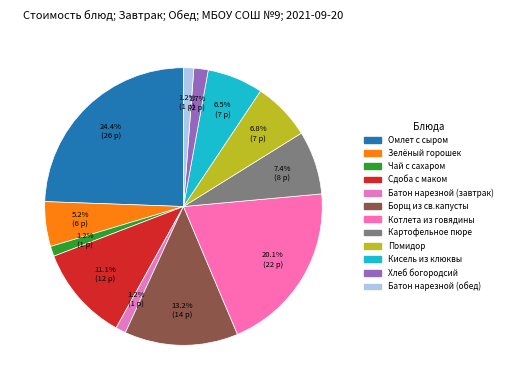

Rank the categories by value from lowest to highest.

Чай с сахаром, Батон нарезной (завтрак), Батон нарезной (обед), Хлеб богородсий, Зелёный горошек, Кисель из клюквы, Помидор, Картофельное пюре, Сдоба с маком, Борщ из св.капусты, Котлета из говядины, Омлет с сыром